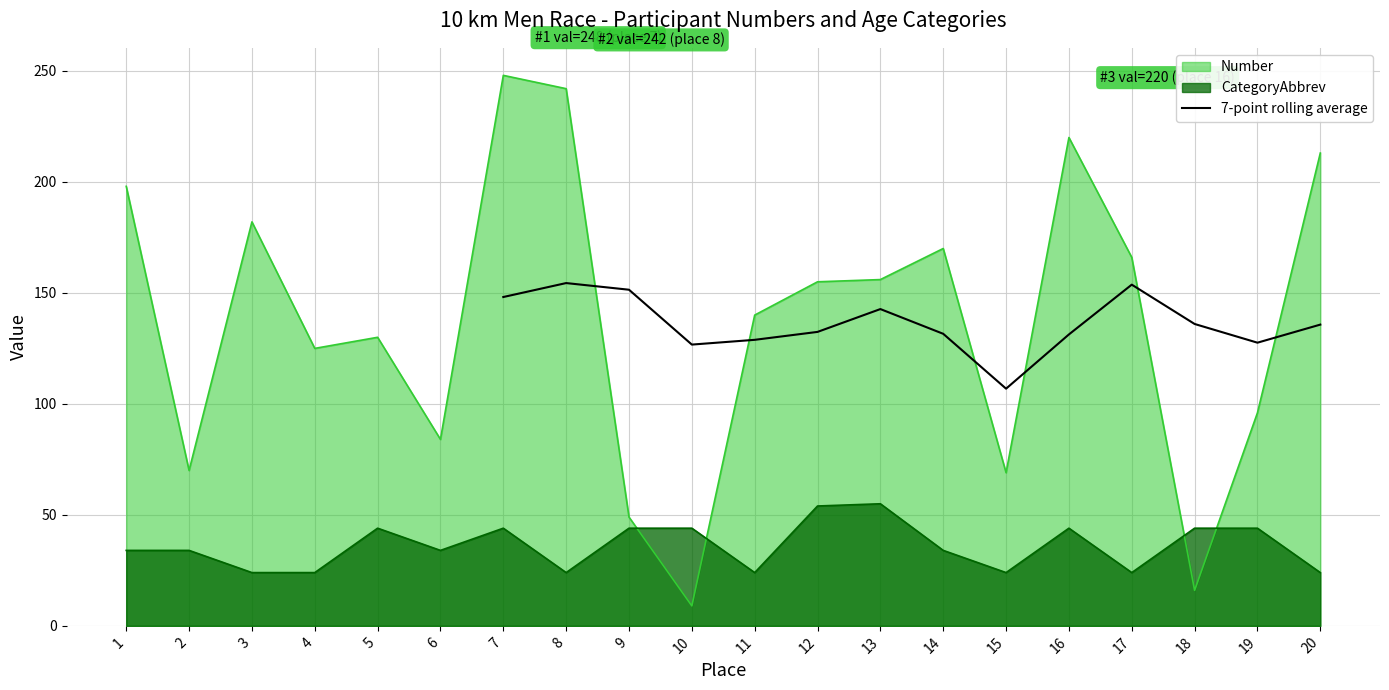

What is the minimum value for 7-point rolling average?

106.9